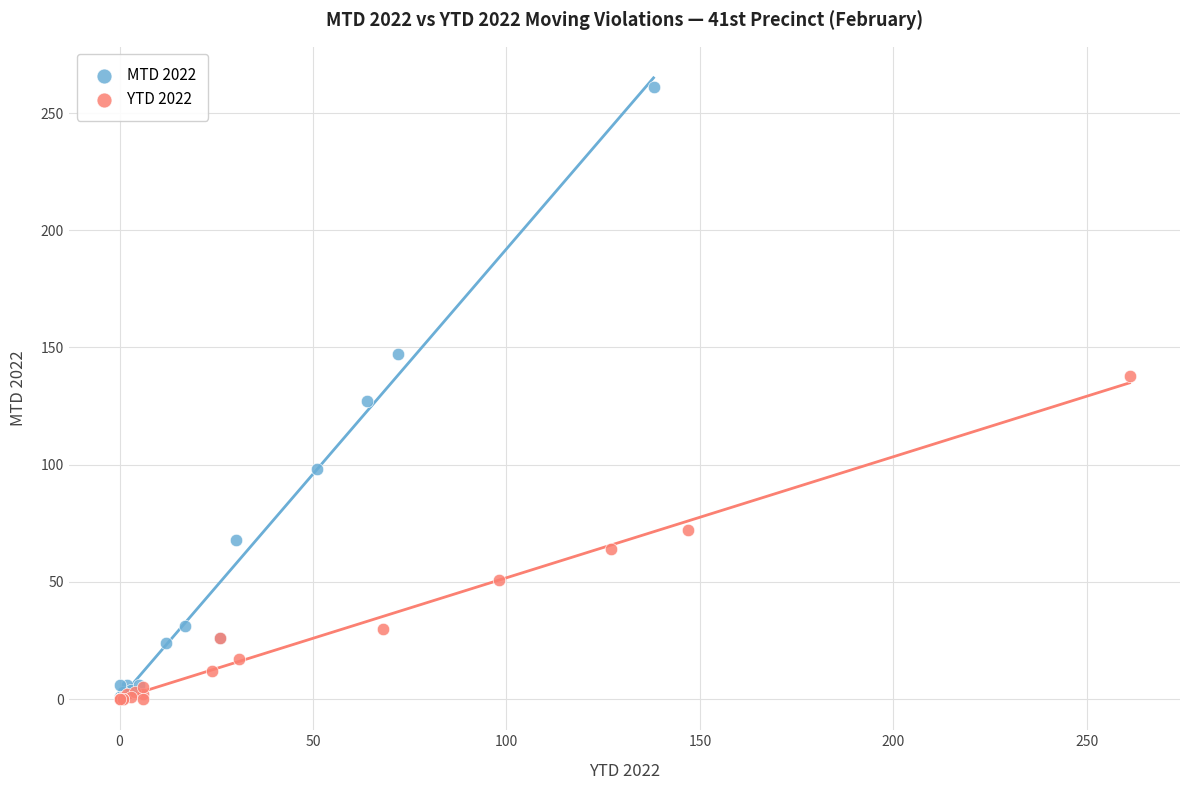

Which series contains the highest Y value?

MTD 2022